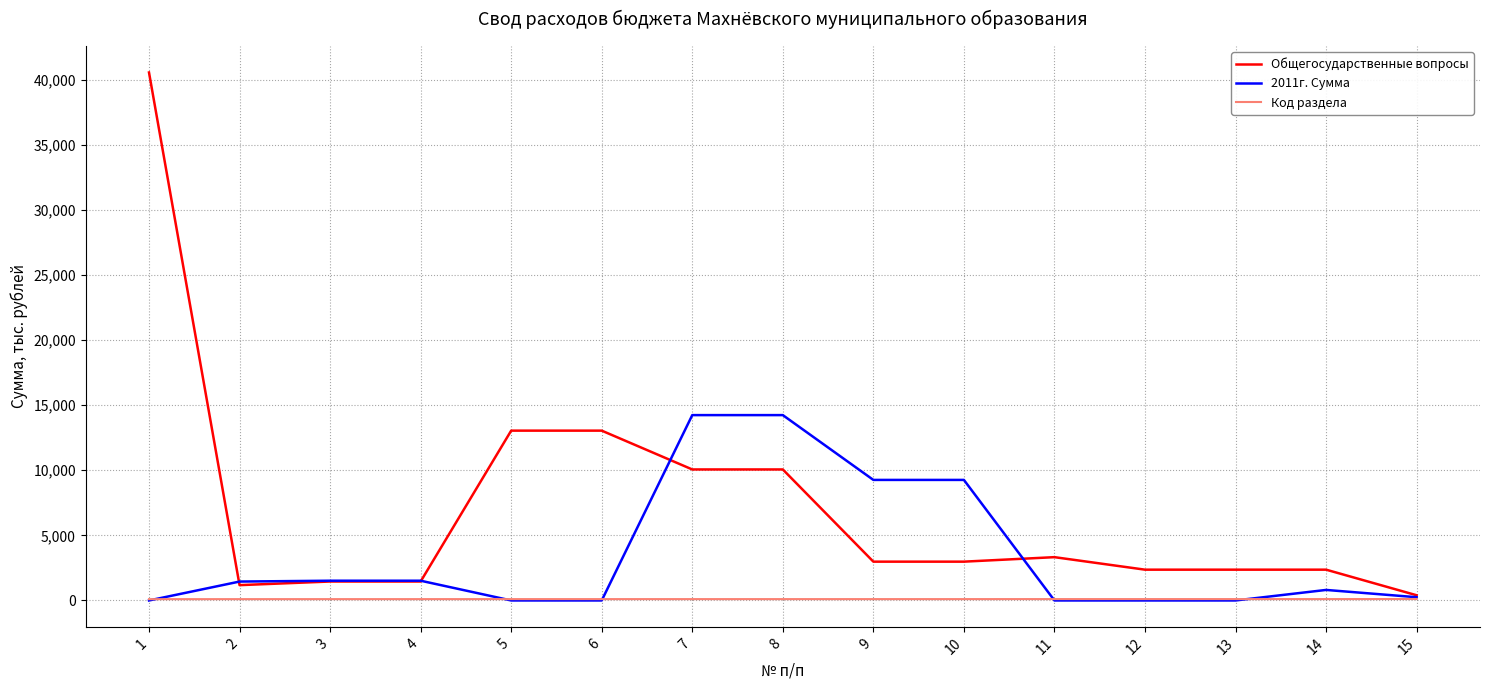

Rank the series by their maximum value, from lowest to highest.

Код раздела, 2011г. Сумма, Общегосударственные вопросы